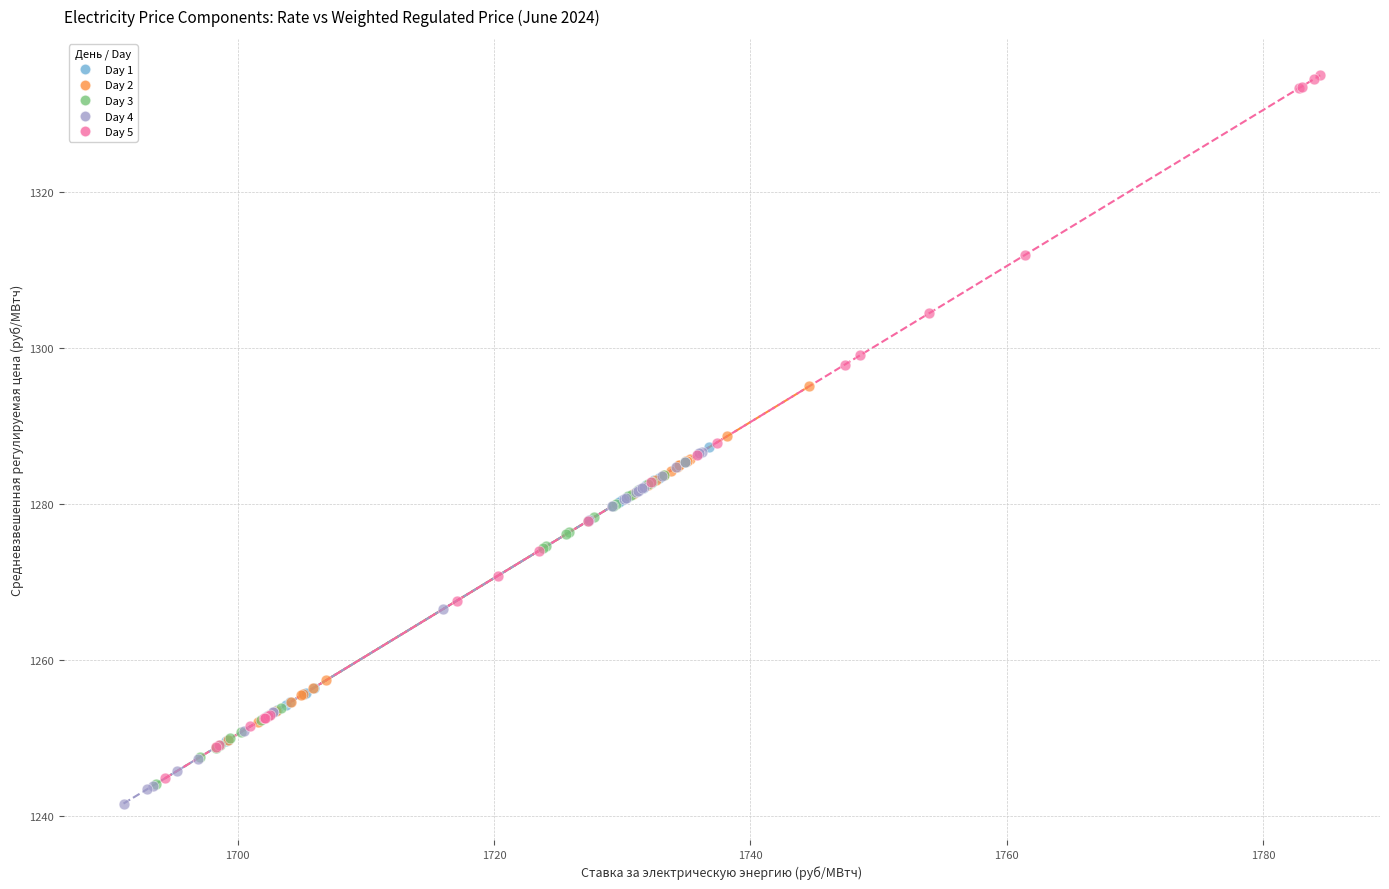

Which series contains the lowest Y value?

Day 4